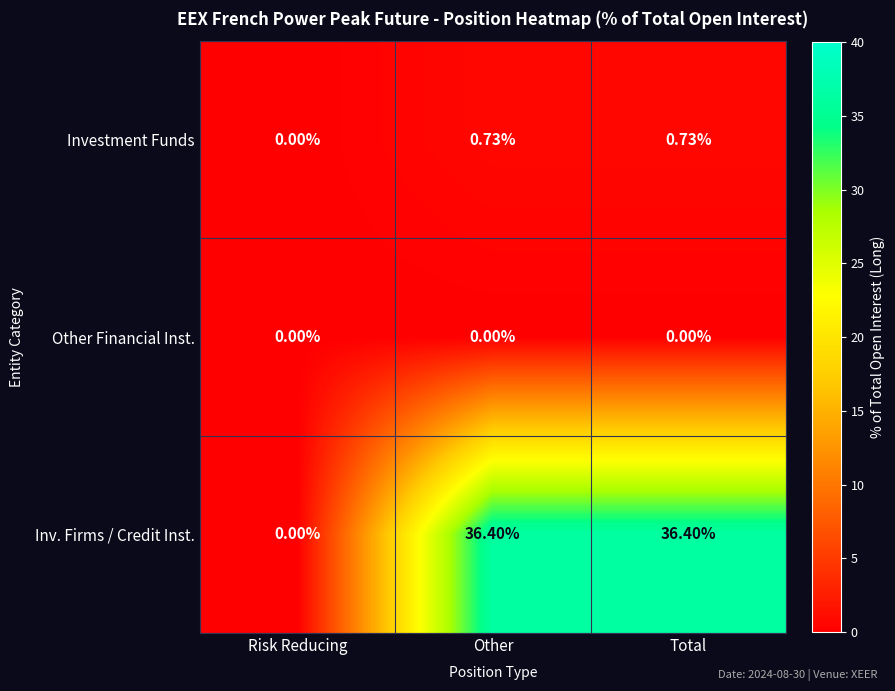

Which series has the largest total across all categories?

Inv. Firms / Credit Inst.